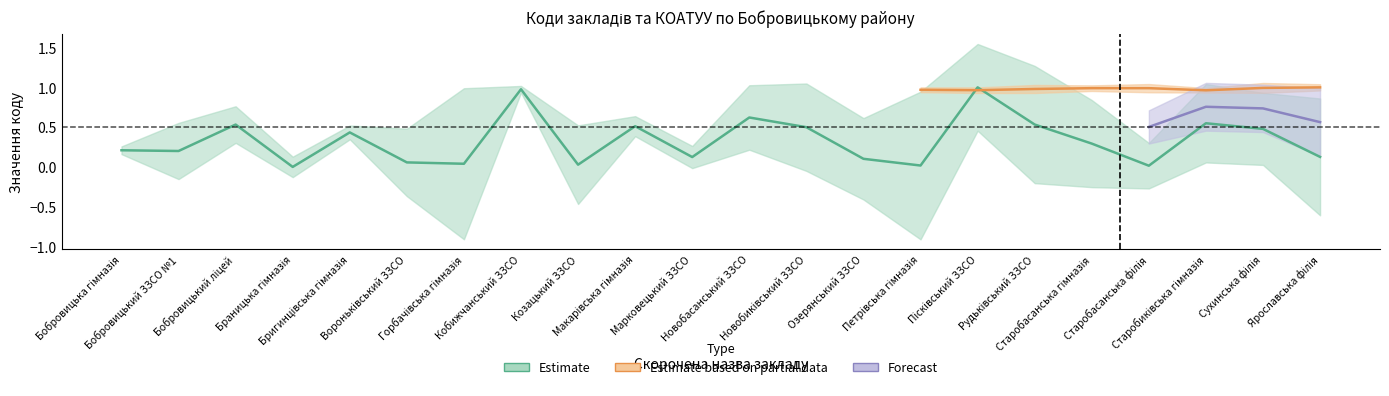

What is the difference between the maximum and second lowest values?

1.0